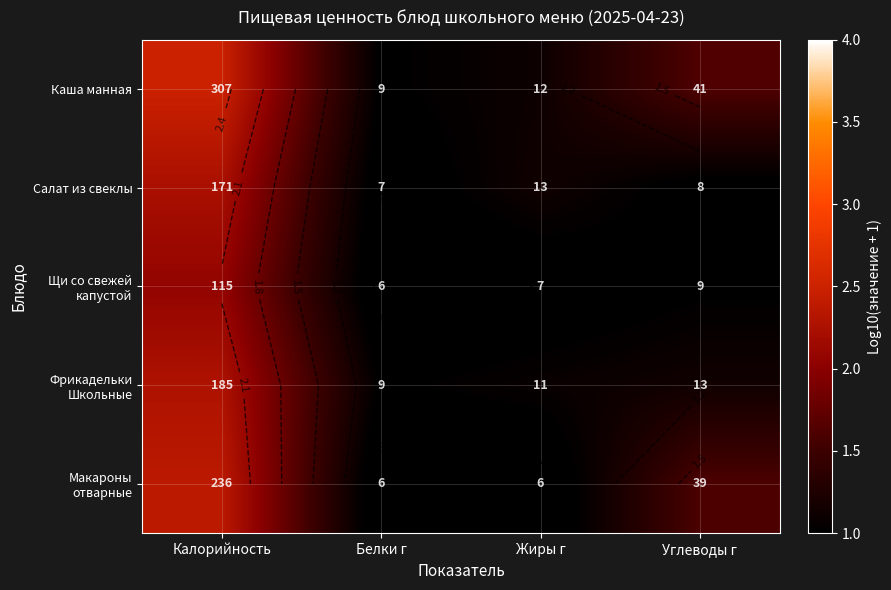

Rank the categories by Макароны отварные value from lowest to highest.

Белки г, Жиры г, Углеводы г, Калорийность